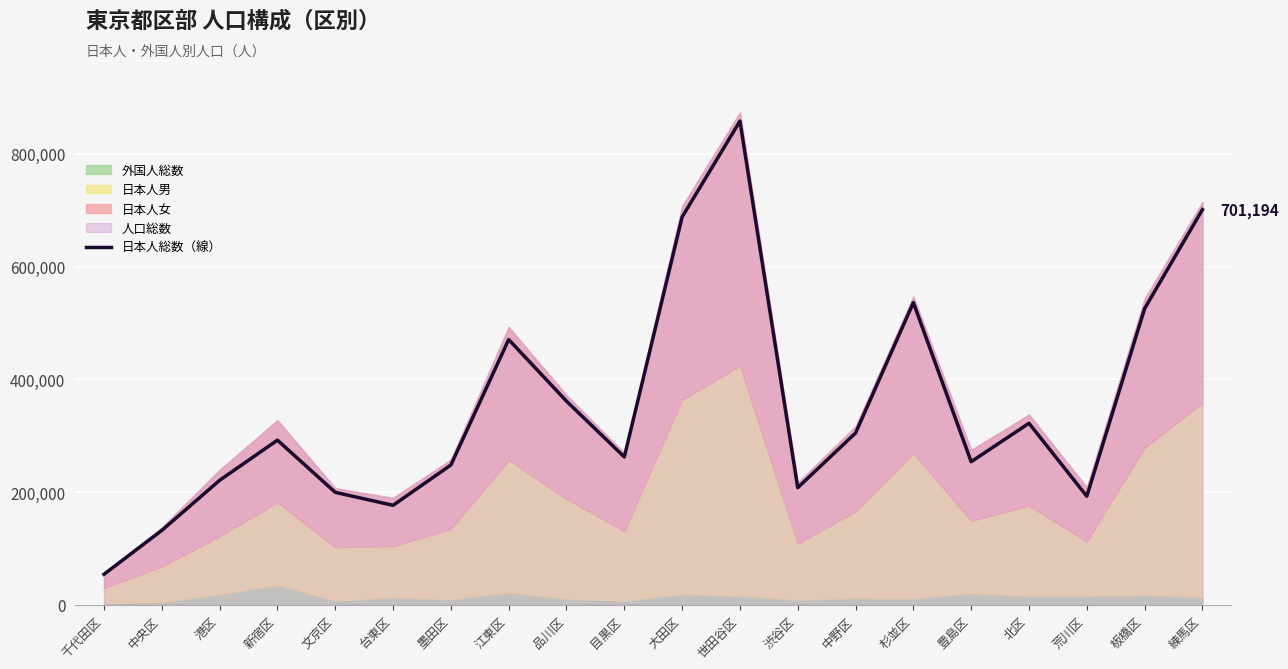

Between 練馬区 and 港区, which is larger?

練馬区